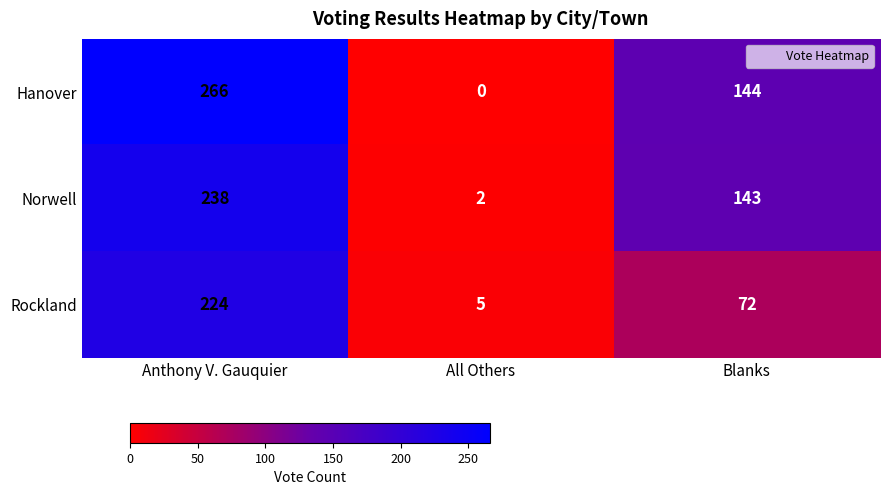

The value of Rockland at All Others is 7. True or false?

False